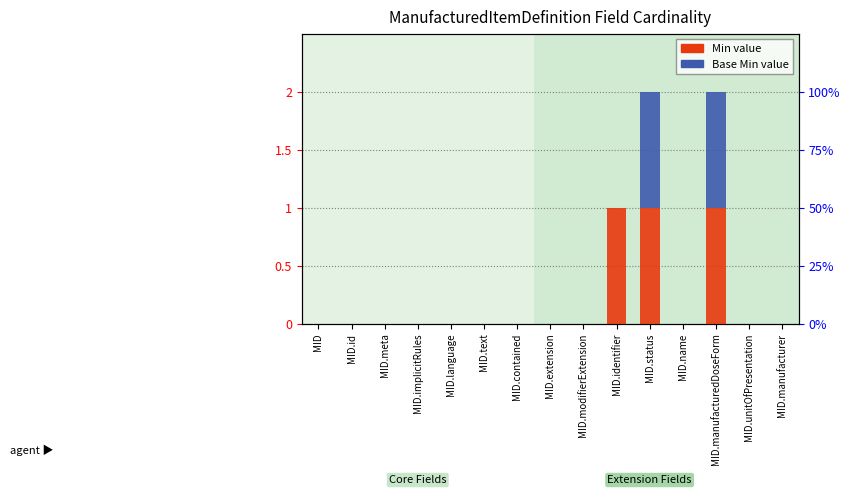

Rank the series by their average value, from highest to lowest.

Min, Base Min